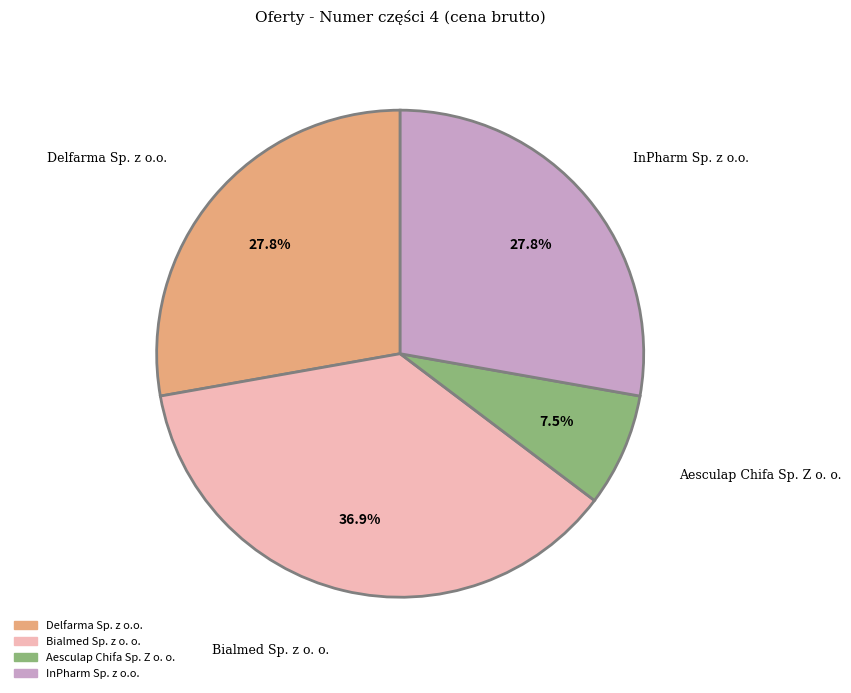

Which has a higher value, Bialmed Sp. z o. o. or Delfarma Sp. z o.o.?

Bialmed Sp. z o. o.